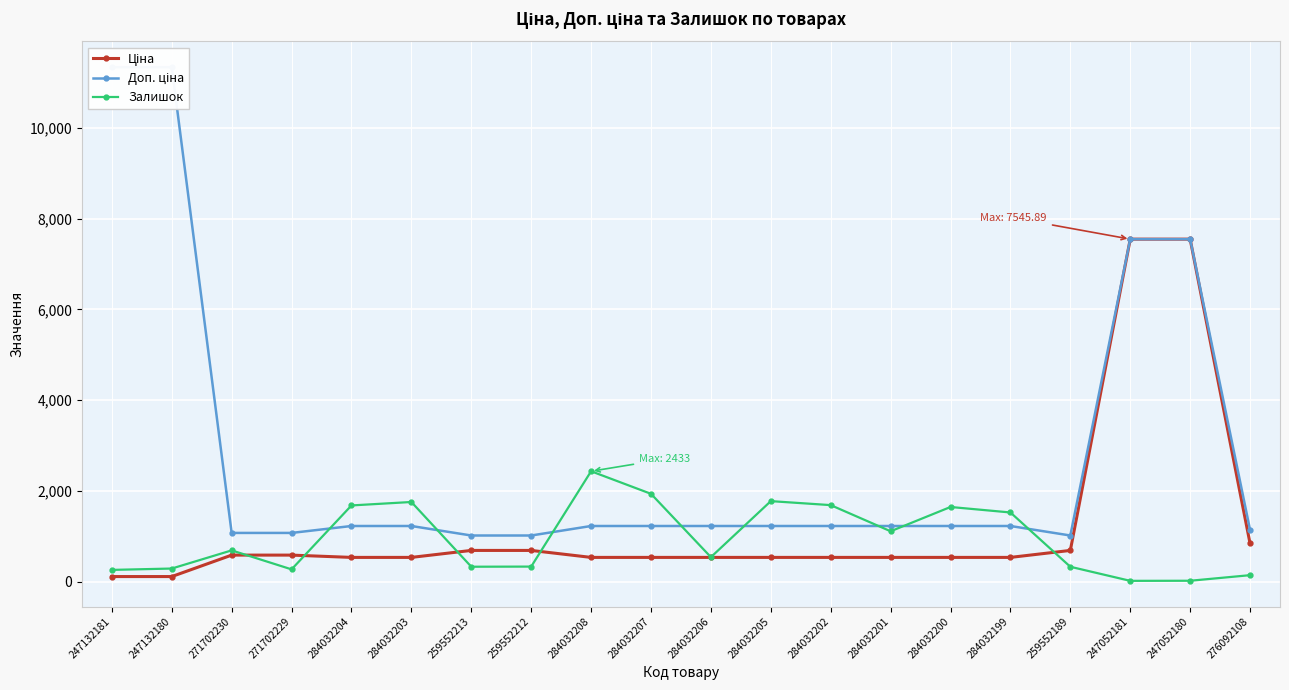

True or false: Ціна and Доп. ціна cross at least once.

False